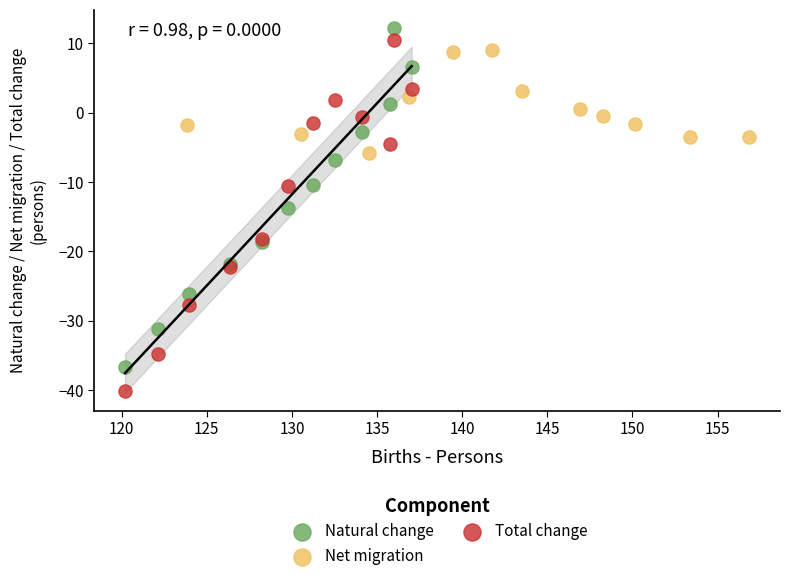

Which series has the largest Y range (max minus min)?

Total change